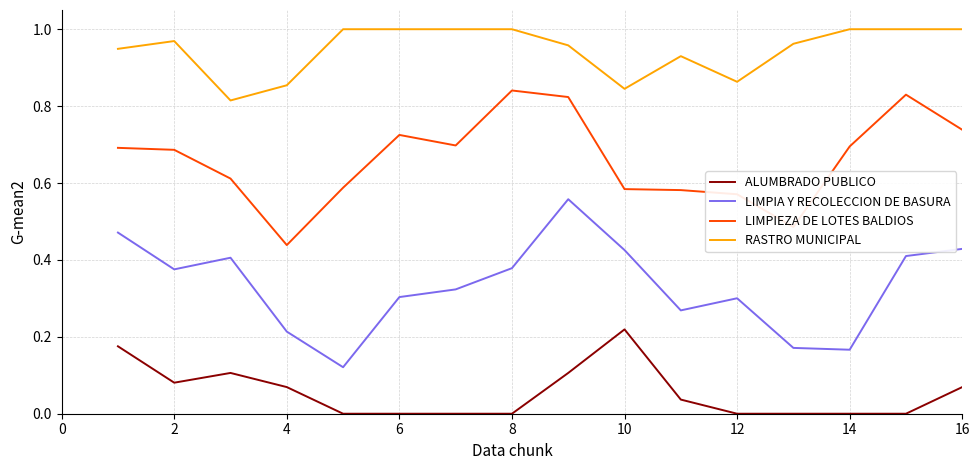

List the series in order of their peak value, highest first.

RASTRO MUNICIPAL, LIMPIEZA DE LOTES BALDIOS, LIMPIA Y RECOLECCION DE BASURA, ALUMBRADO PUBLICO